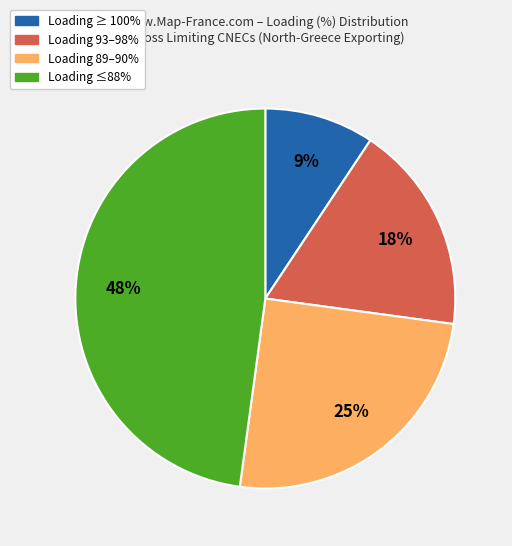

To the nearest percent, what is the average slice percentage?

25%